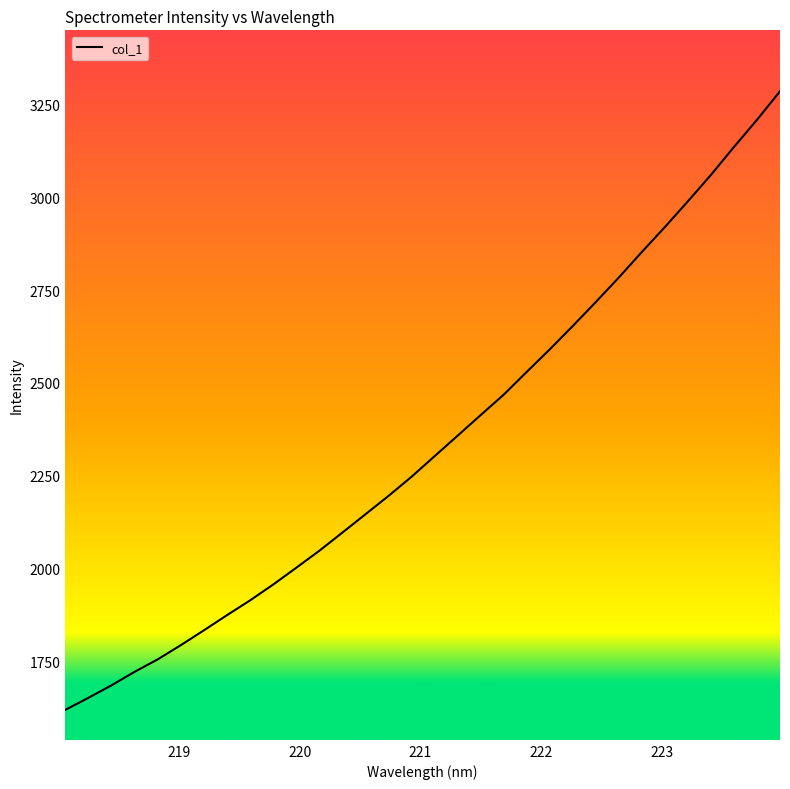

How many lines are shown in the chart?

1